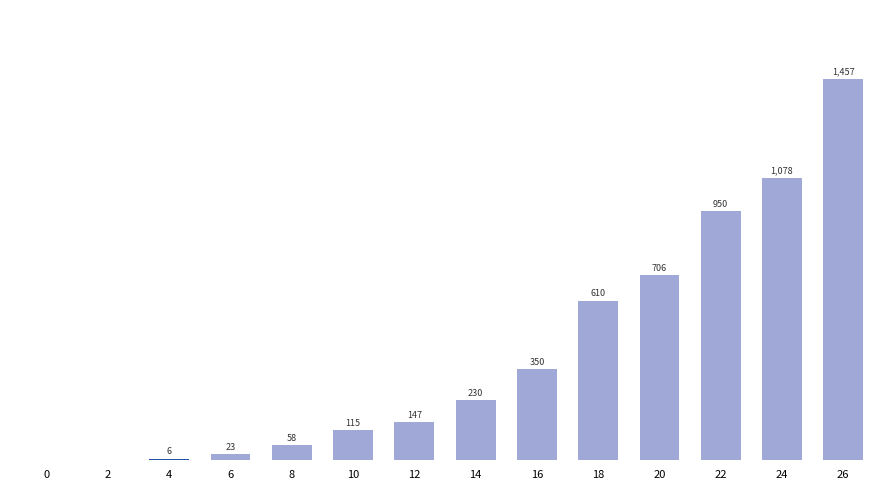

What is the sum of the values at 10 and 20?

821.2